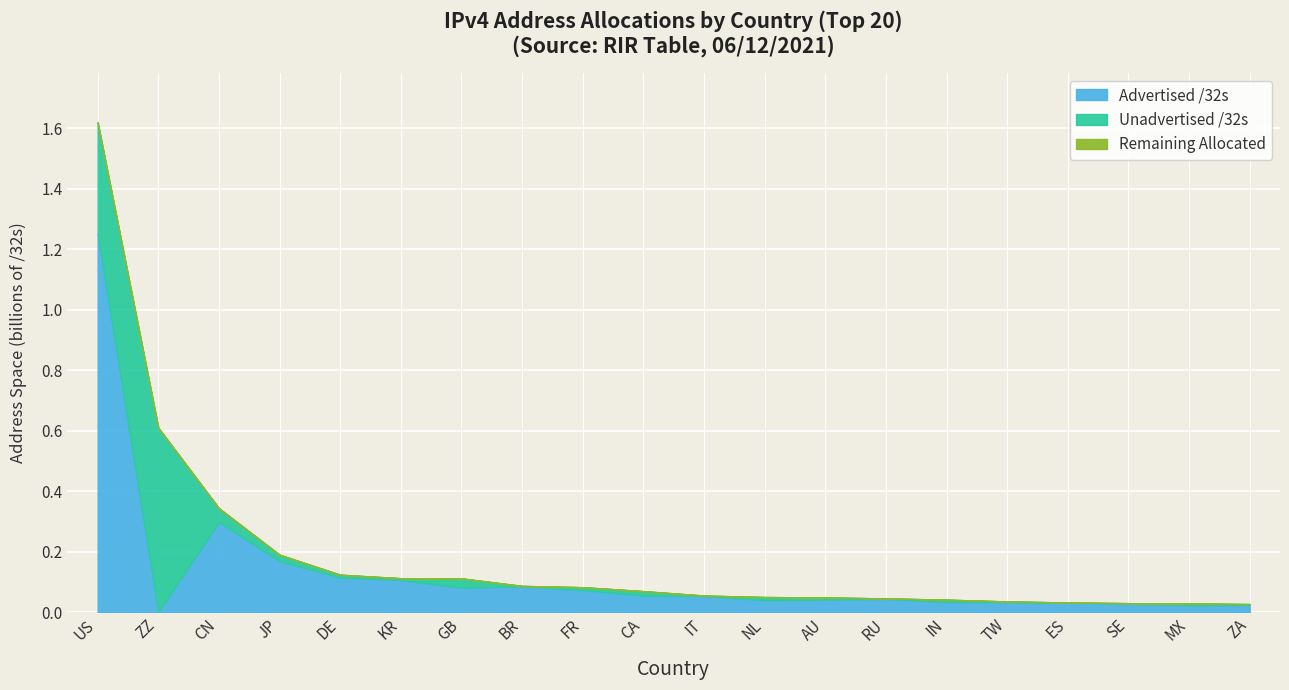

How many interior local valleys does the Unadvertised /32s series have?

5